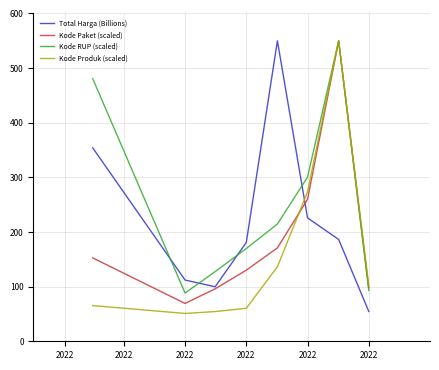

Which series has the largest total across all categories?

Kode RUP (scaled)